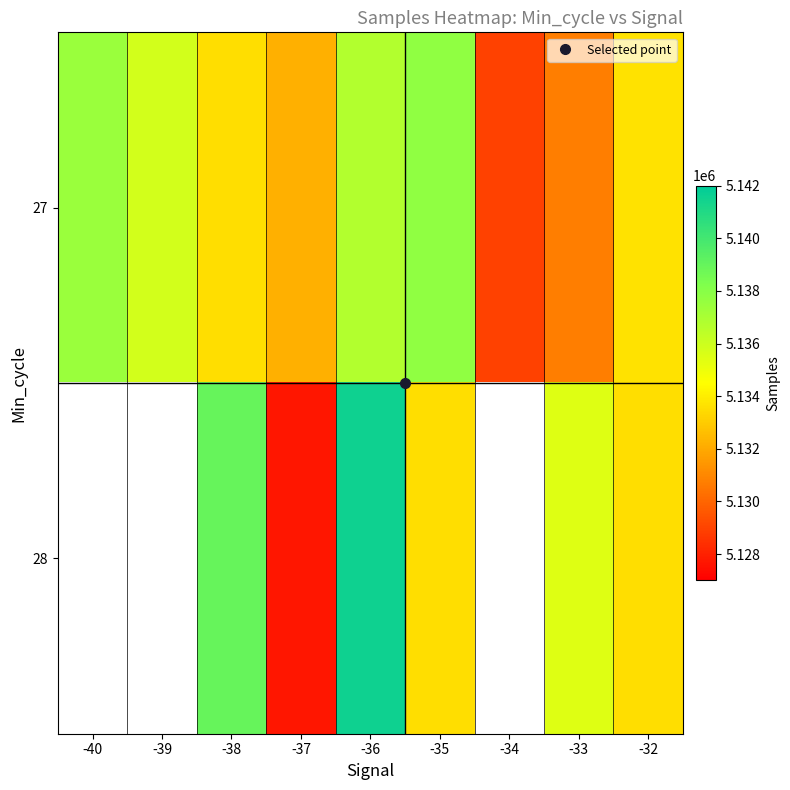

Read the 28 value at -33.

5135456.0